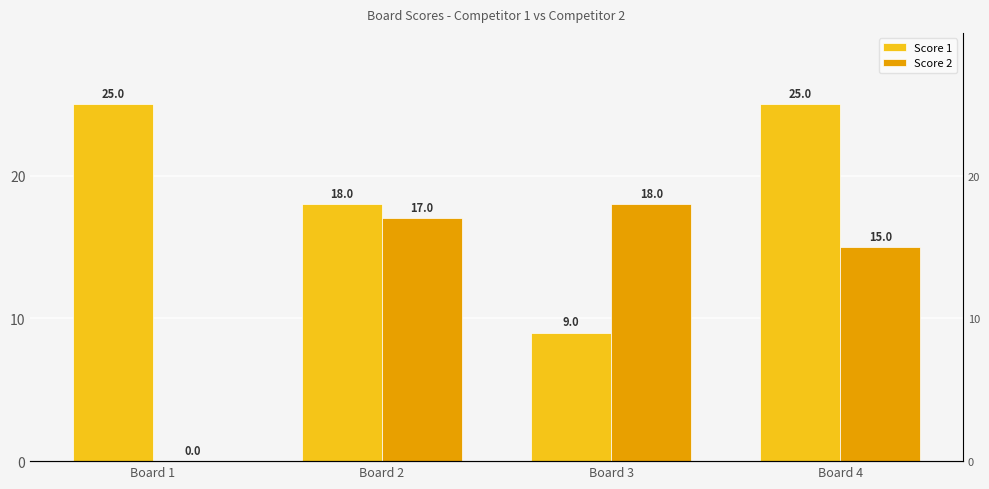

What is the average value of the Score 1 series?

19